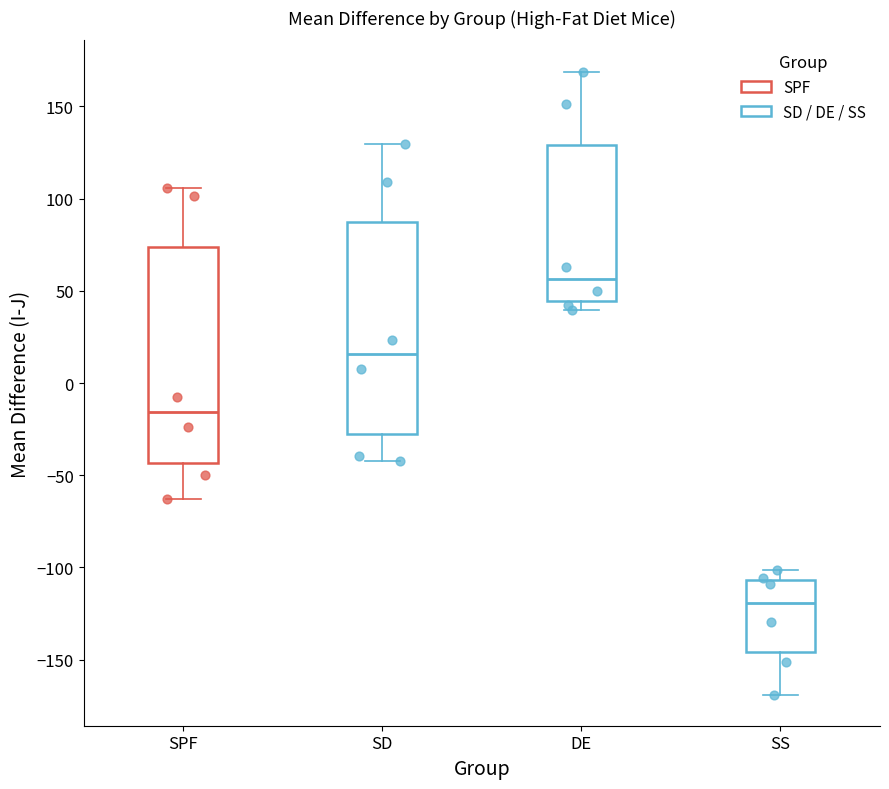

Reading left to right, read every box against the y-axis: the position of its median line, the range the box covers, and the ends of its whiskers. The values are not printed on the chart, so give them approximately, as read against the axis.

SPF: median -15, box -45 to 75, whiskers -65 to 105
SD: median 15, box -30 to 85, whiskers -40 to 130
DE: median 55, box 45 to 130, whiskers 40 to 170
SS: median -120, box -145 to -105, whiskers -170 to -100